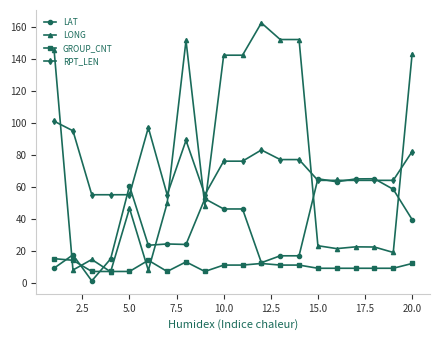

True or false: GROUP_CNT and RPT_LEN cross at least once.

False